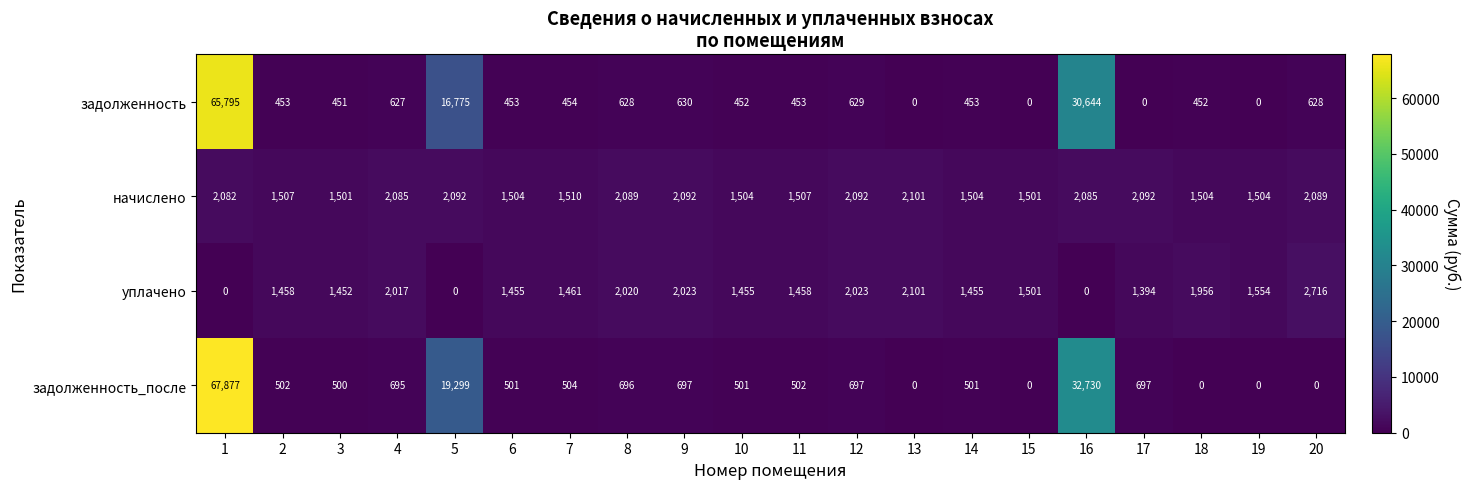

What is the difference between the highest and lowest values at 1?

67877